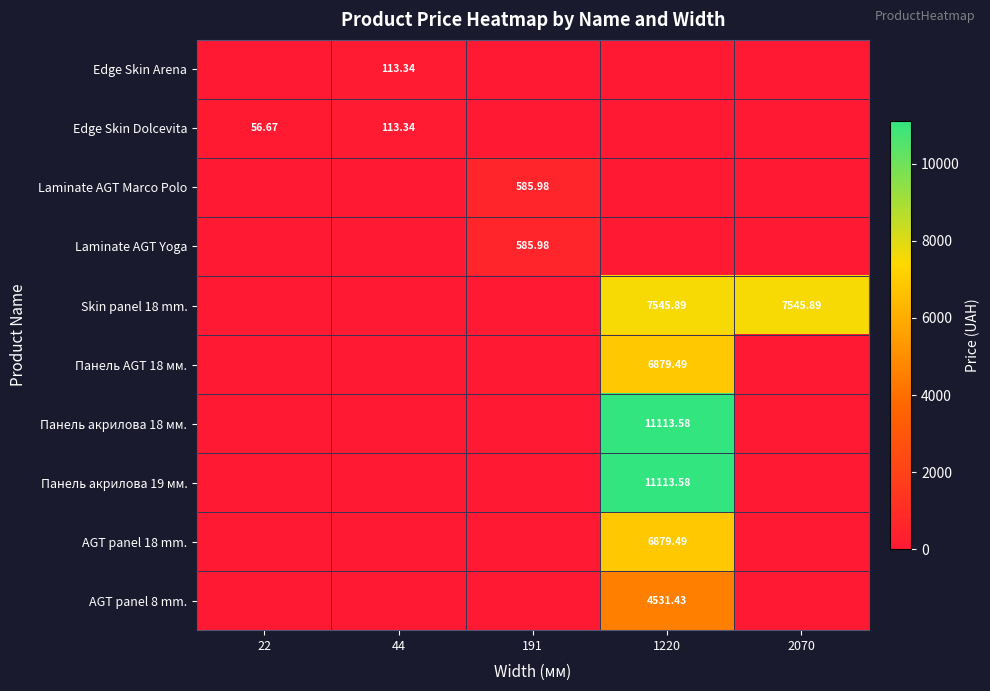

What is the difference between the Панель акрилова 19 мм. values at 1220 and 44?

11113.6